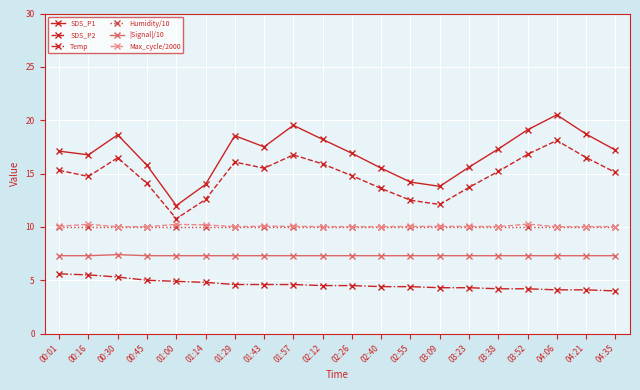

True or false: SDS_P1 and Max_cycle/2000 intersect in this chart.

False